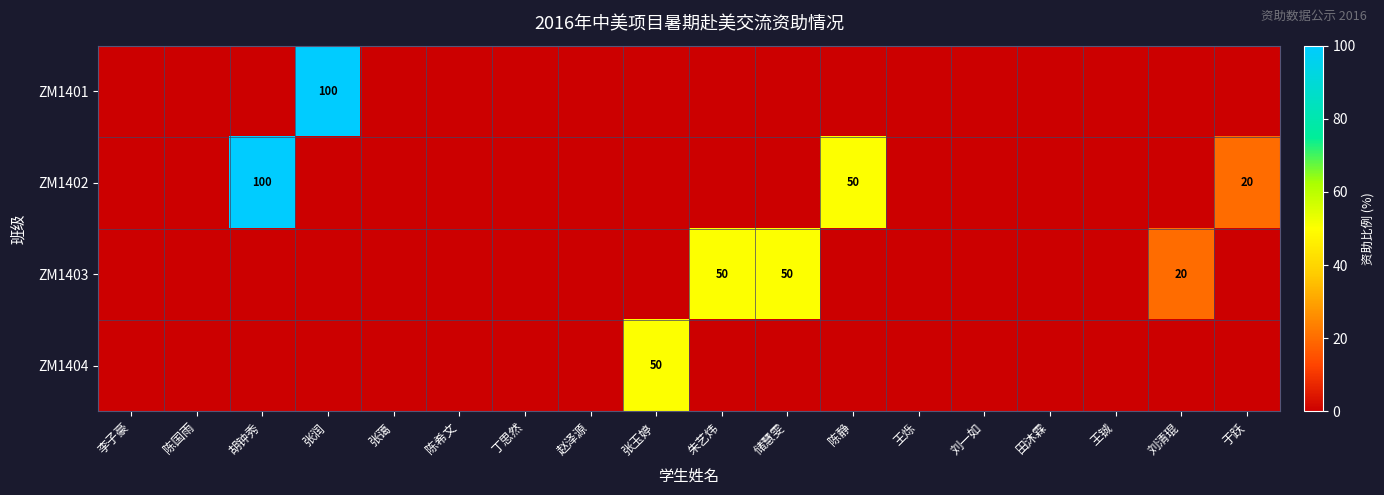

True or false: ZM1401 has a value of 156 at 张润.

False